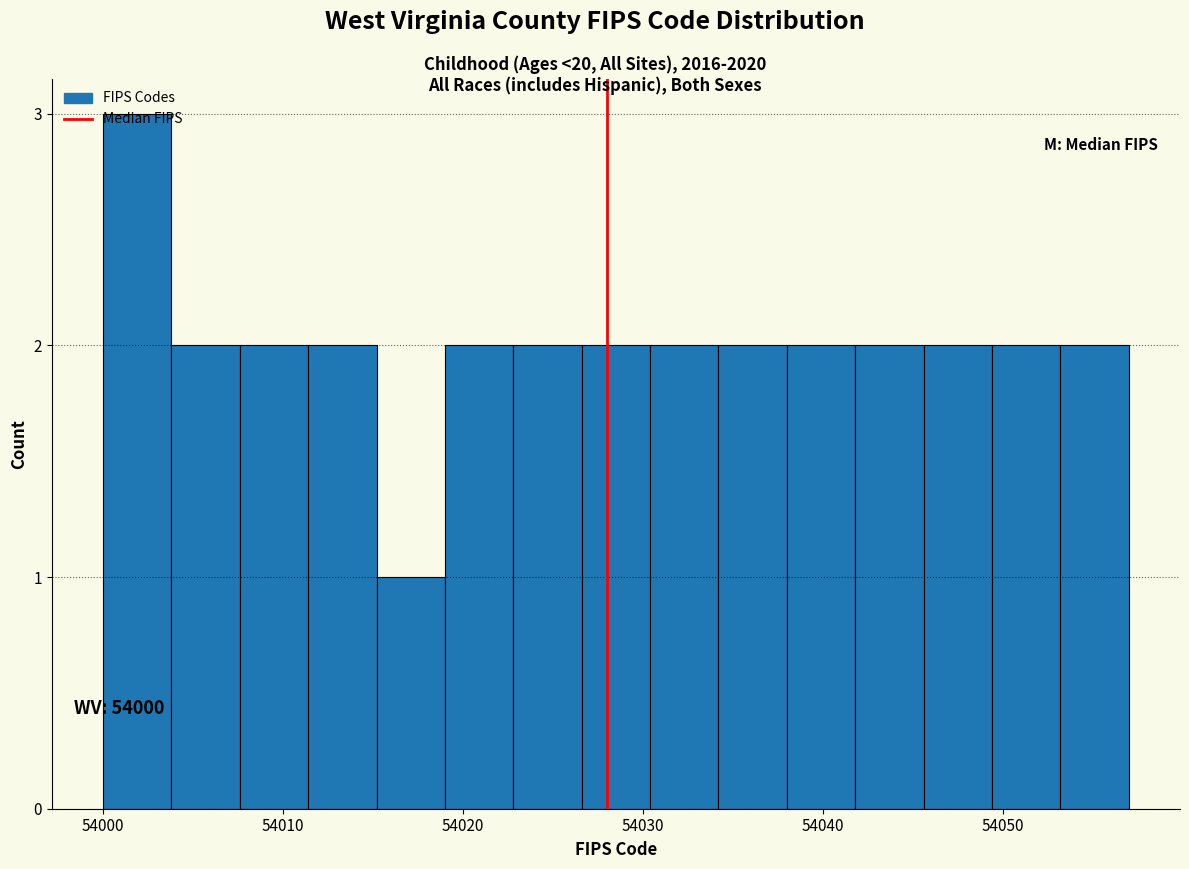

Around what value on the x-axis is the tallest bar? Give the approximate position of its centre, as read against the axis.

54002